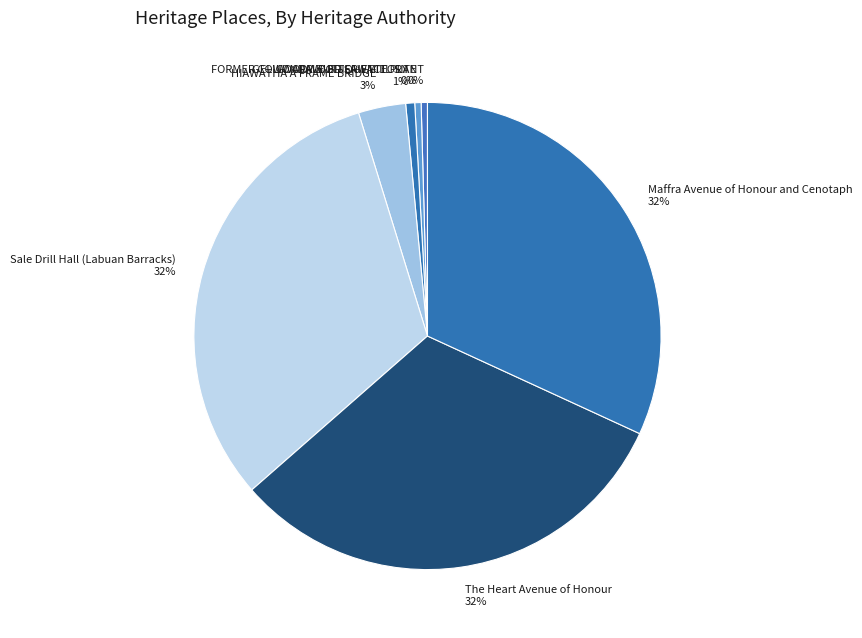

True or false: The Heart Avenue of Honour accounts for 32% of the total.

True